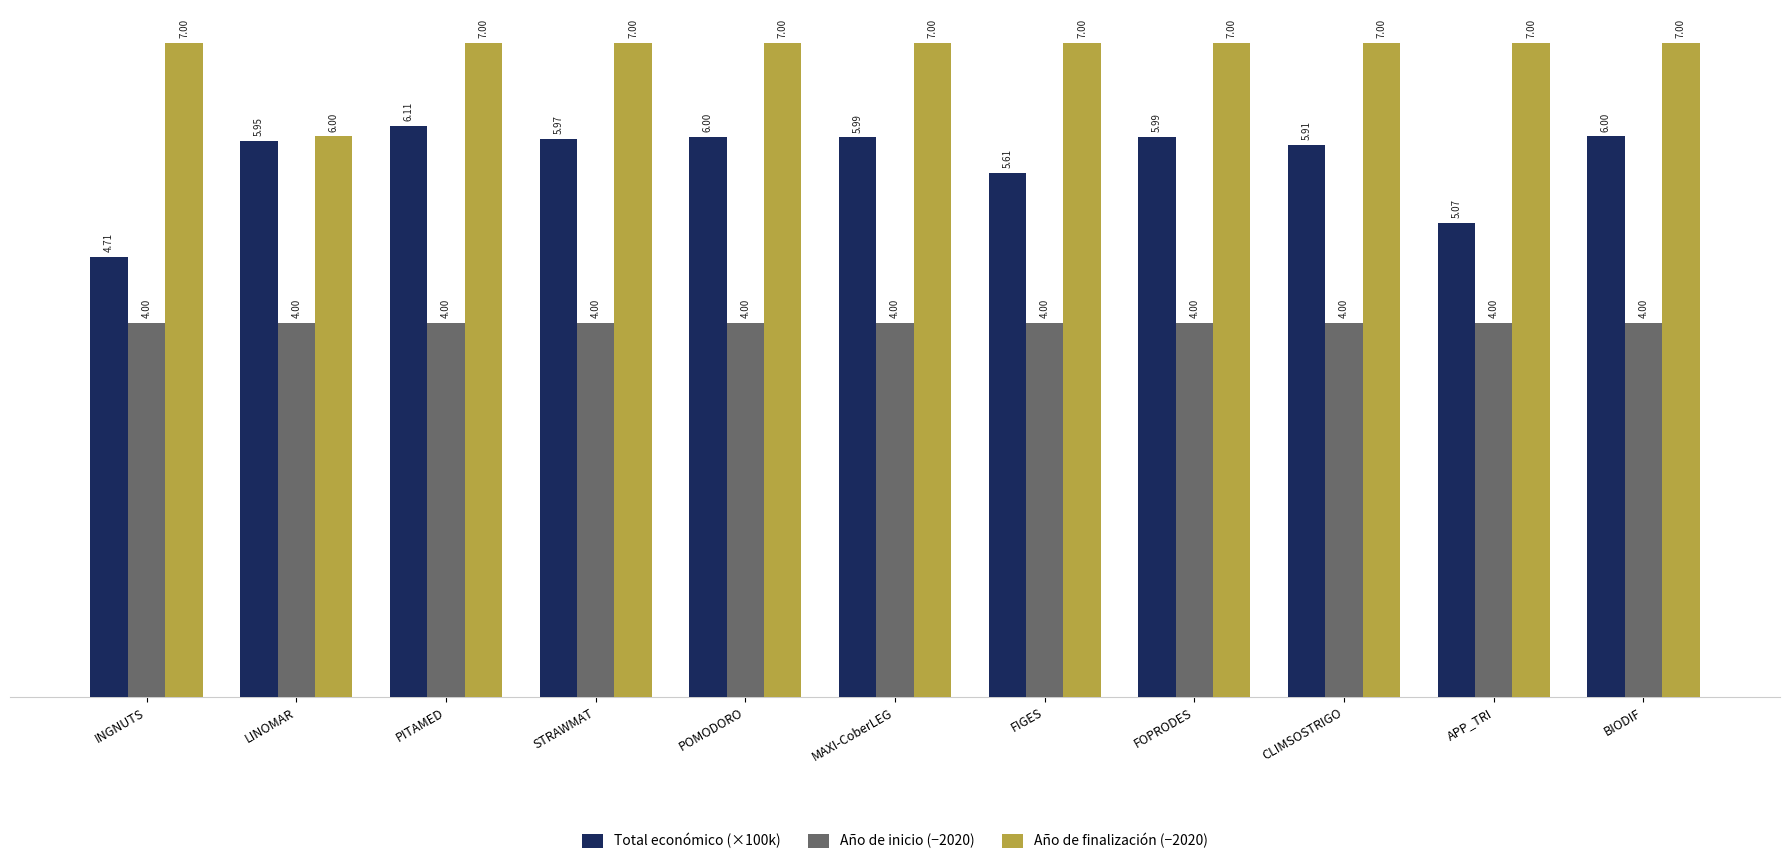

How many series are shown in this chart?

3